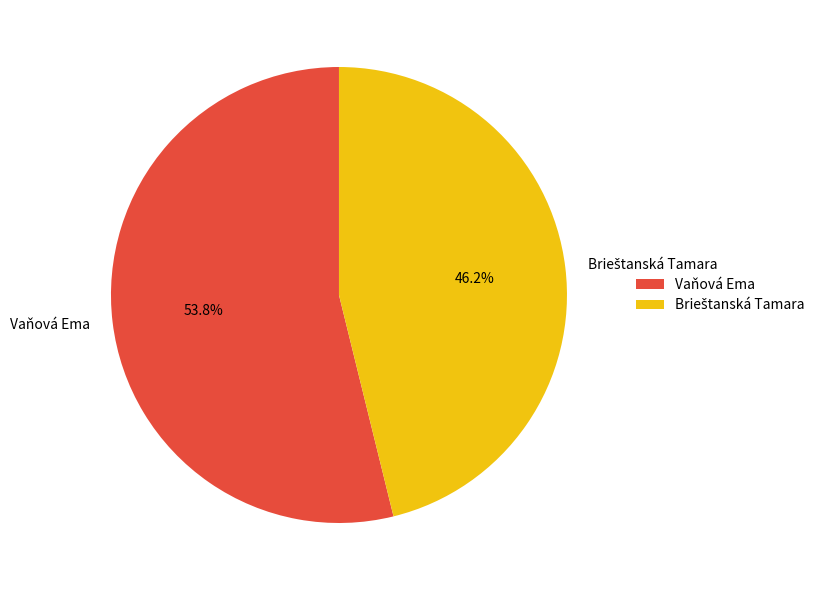

Which slice is the largest?

Vaňová Ema